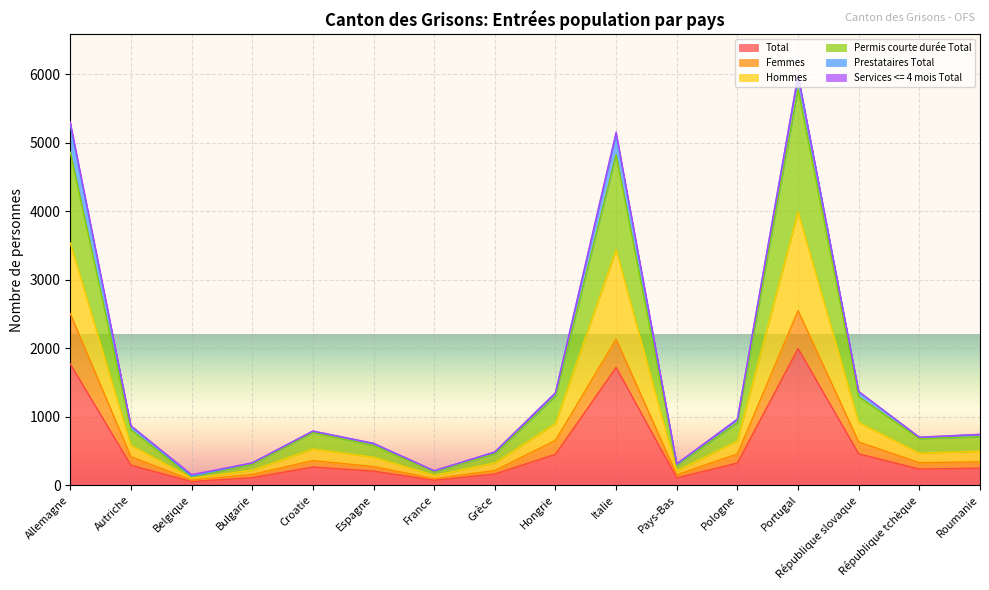

What is the highest value of the Total series?

1994